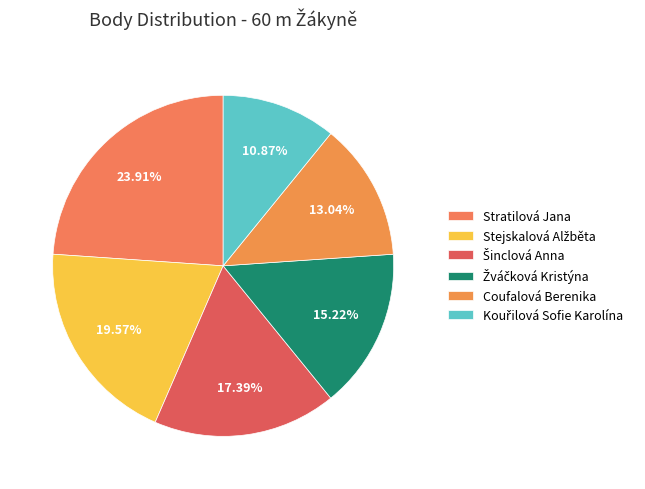

Is the sum of Stratilová Jana and Žváčková Kristýna greater than half?

No